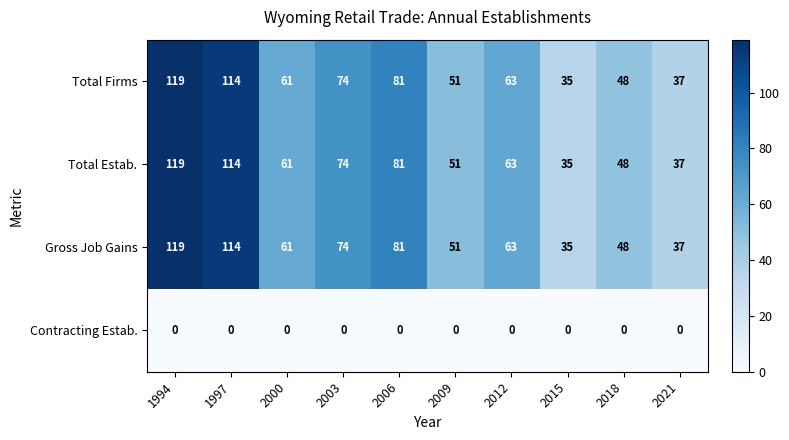

What is the total value across all series at 1994?

357